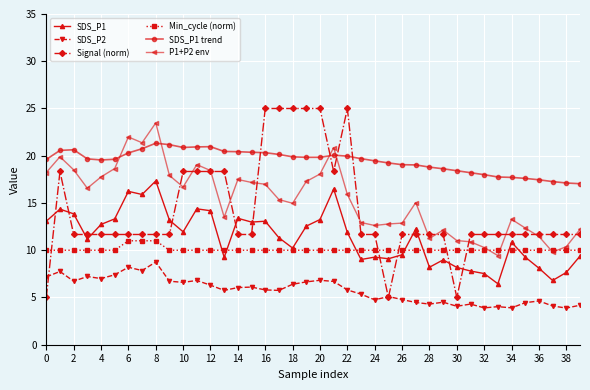

What is the minimum value shown in the chart?

3.9